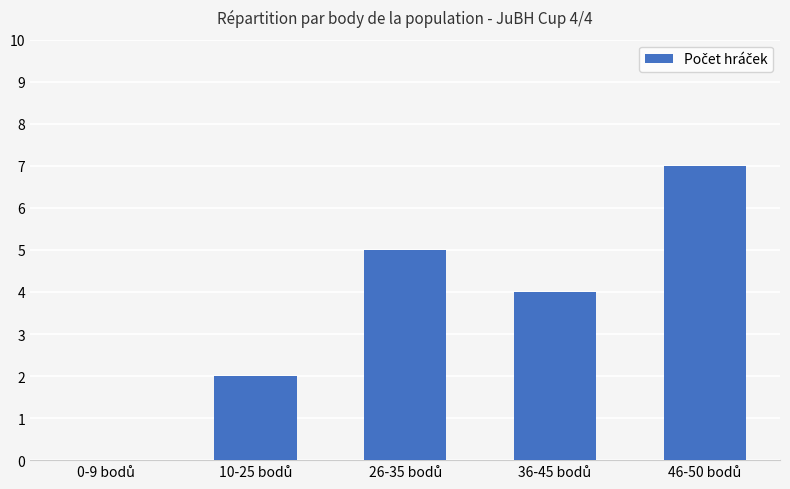

What is the sum of all values?

18